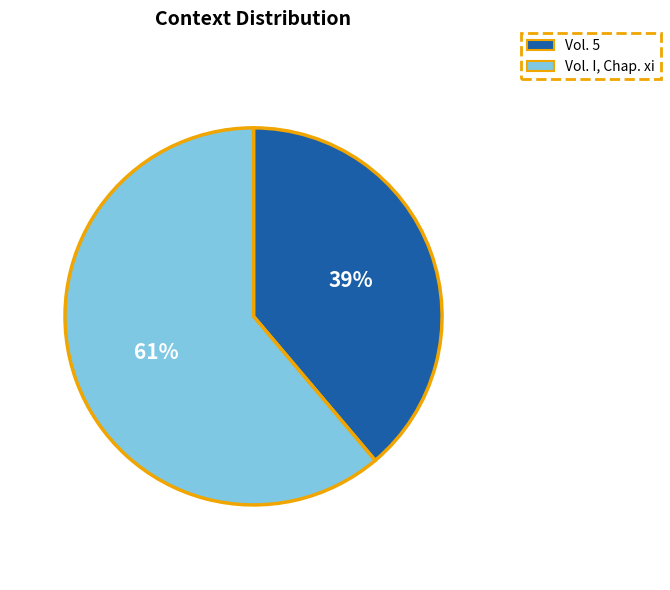

Does Vol. 5 represent more than half of the total?

No